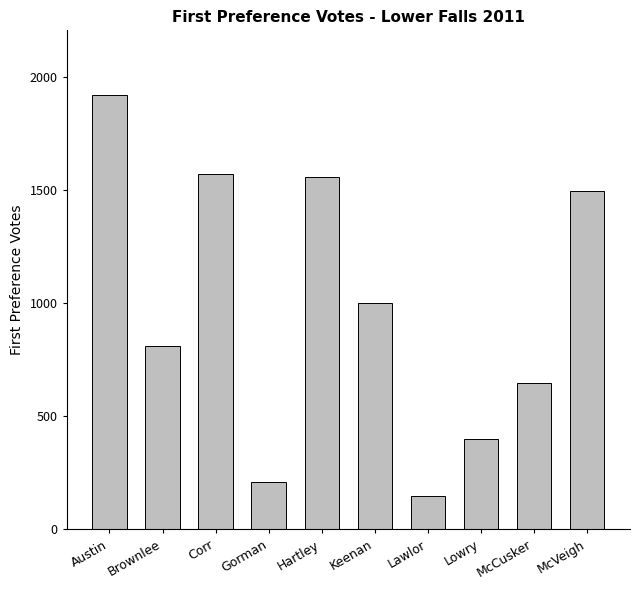

What is the smallest value displayed?

148